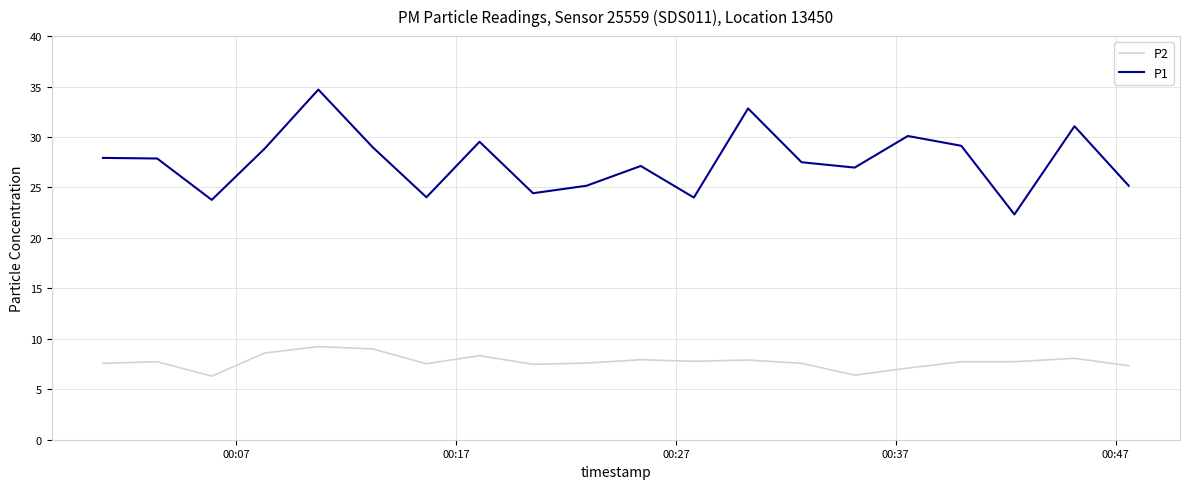

What is the difference between the second highest and minimum values in the P1 series?

10.5